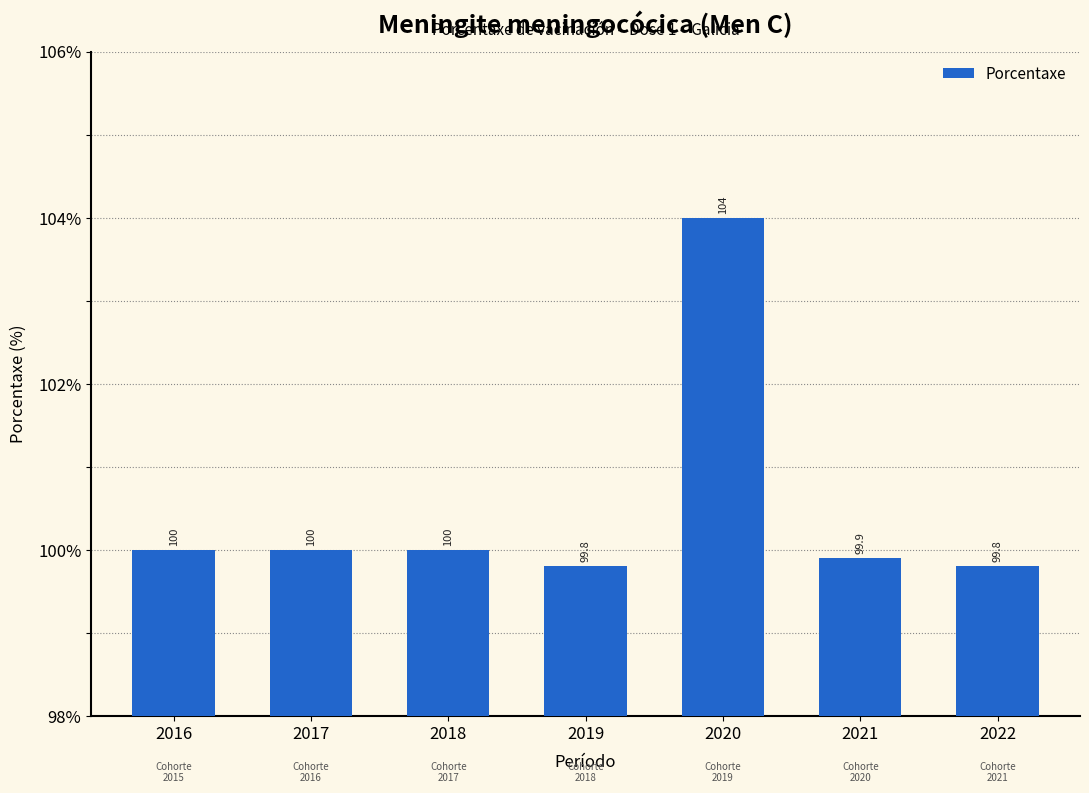

Reading left to right, extract all data points from this chart.

100.0	100.0	100.0	99.8	104.0	99.9	99.8